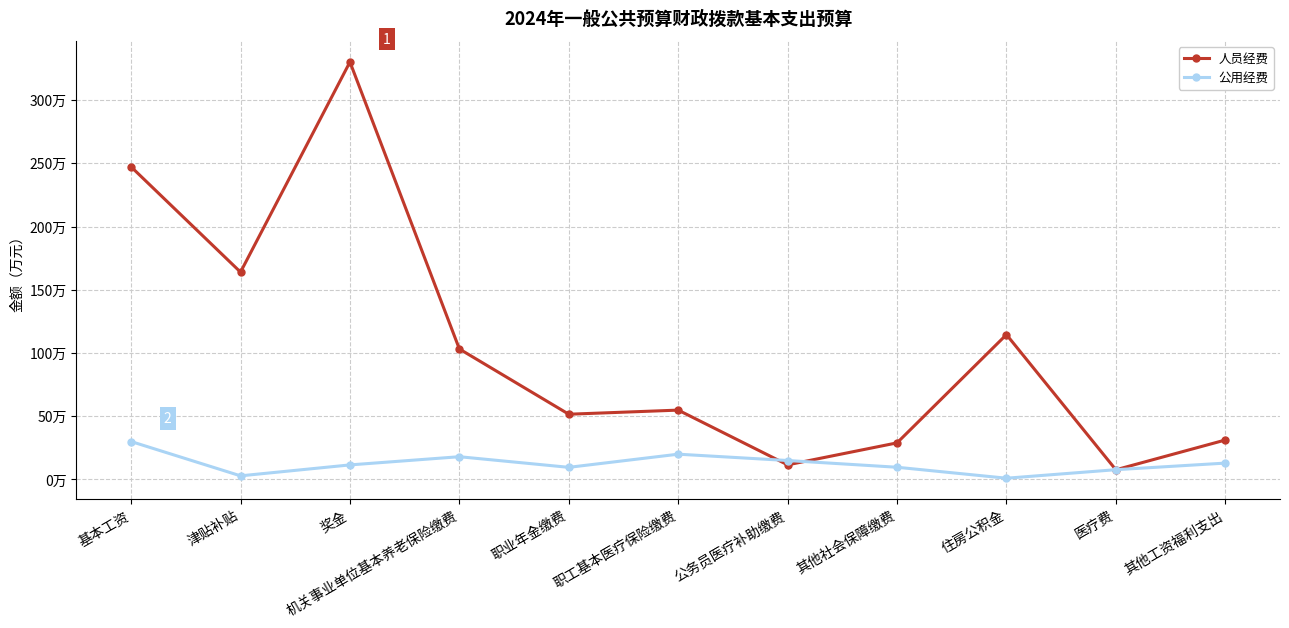

Which series has the largest range (max minus min)?

人员经费